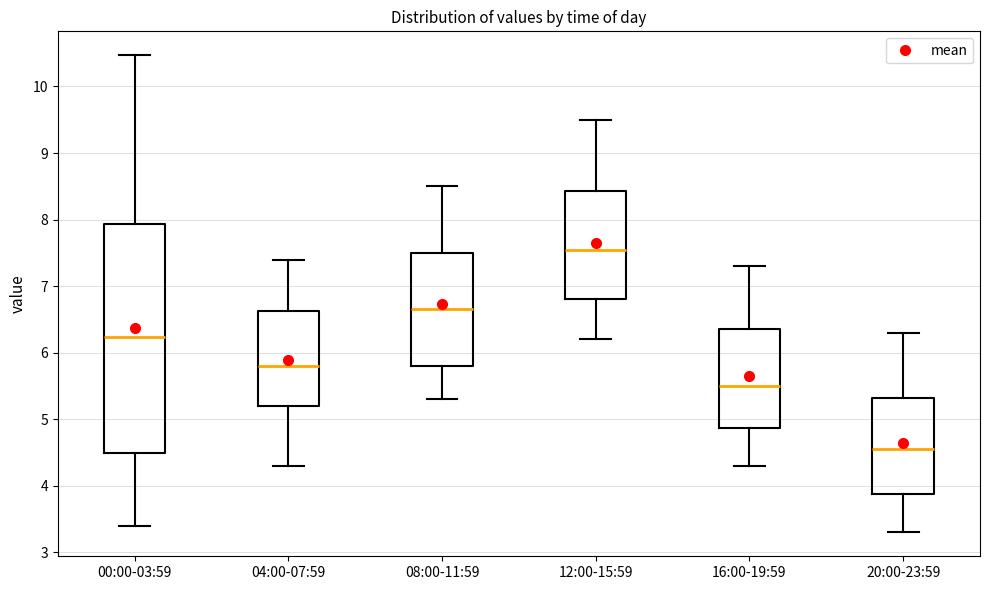

Which box is the tallest, from its lower edge to its upper edge?

00:00-03:59